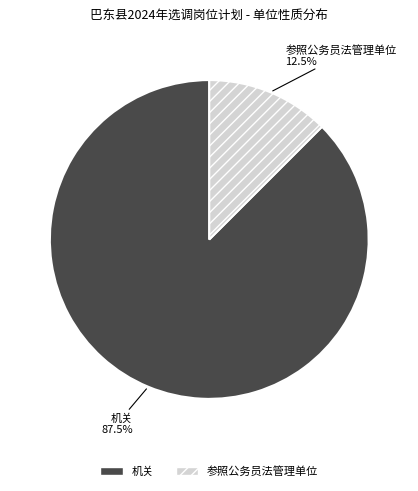

Which category has the smallest portion of the pie?

参照公务员法管理单位